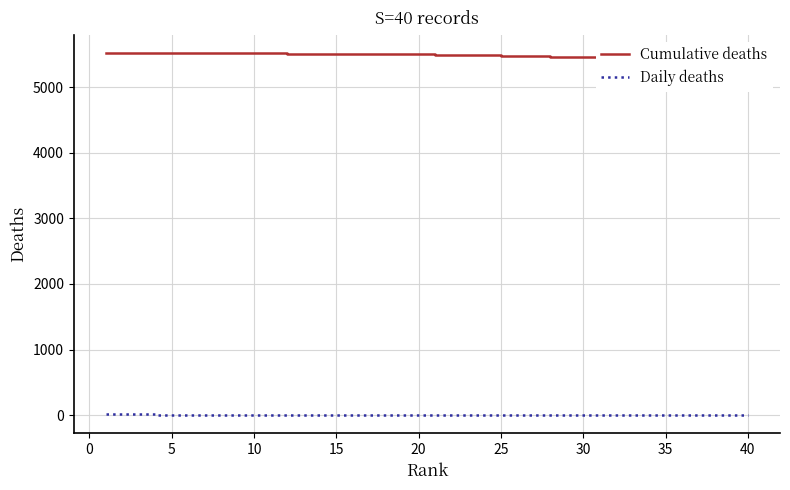

What is the average value of the Cumulative deaths series?

5483